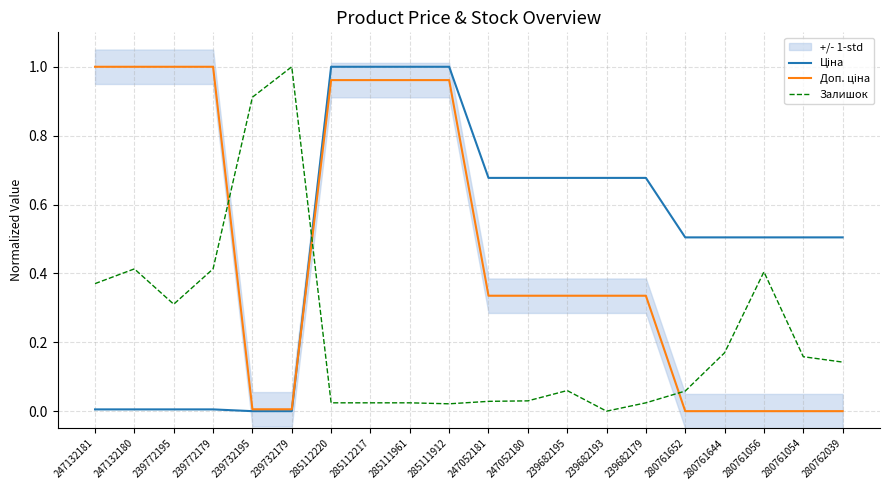

What is the greatest value displayed?

1.0